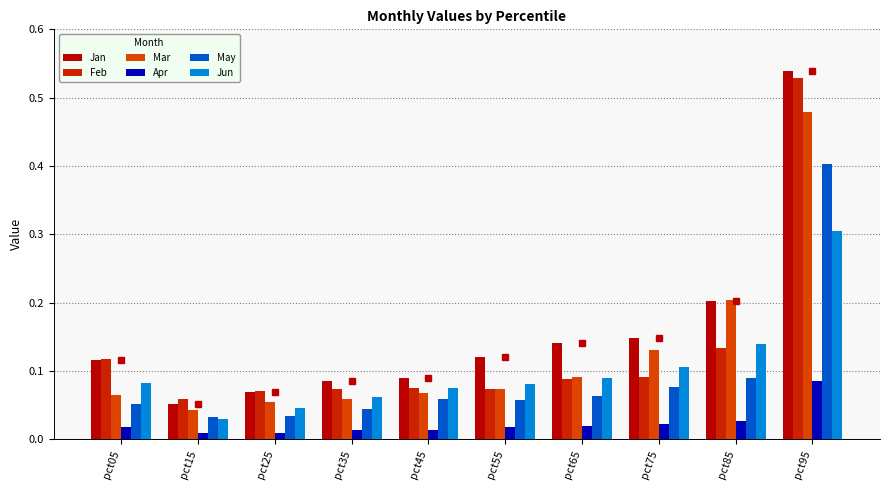

Does the chart contain stacked bars?

No